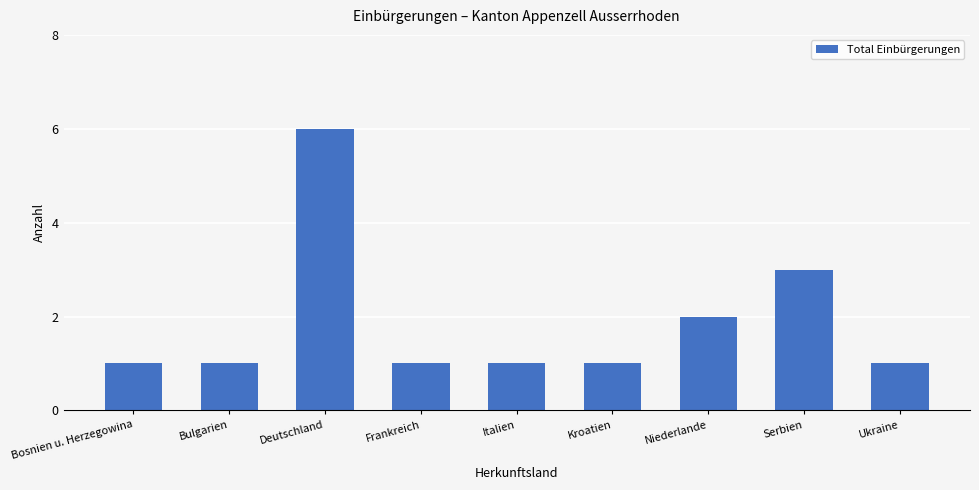

How many values are between 1 and 2?

7